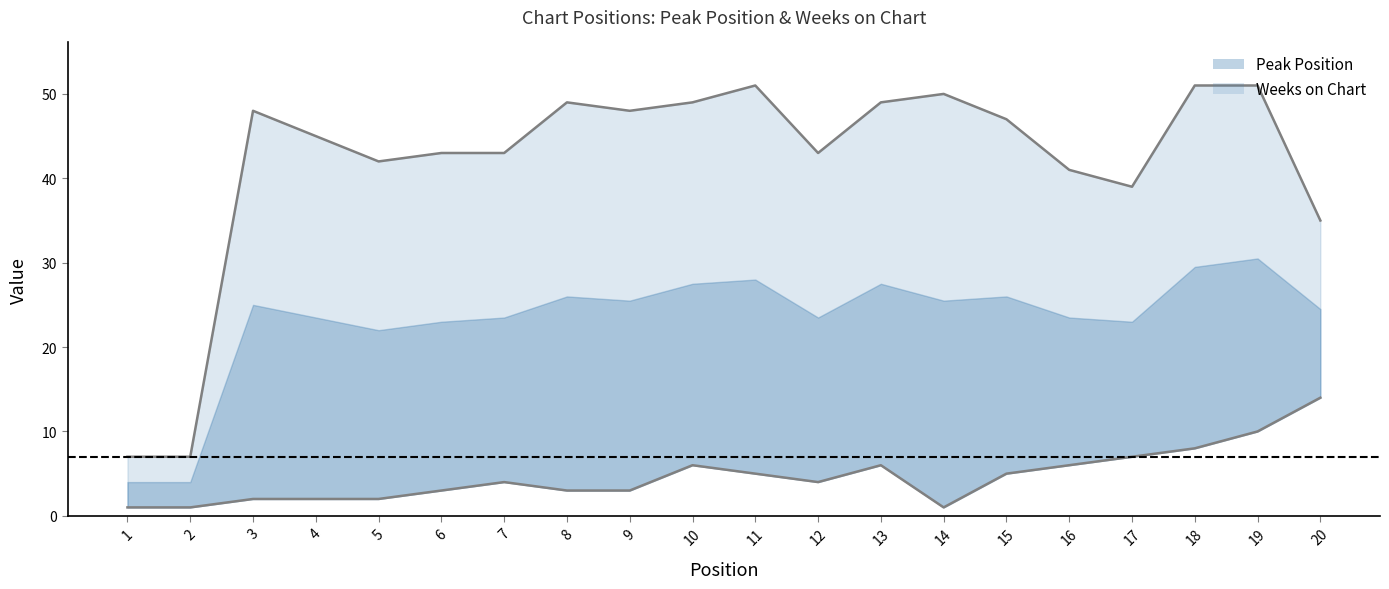

At which label is Peak Position closest to 7?

17